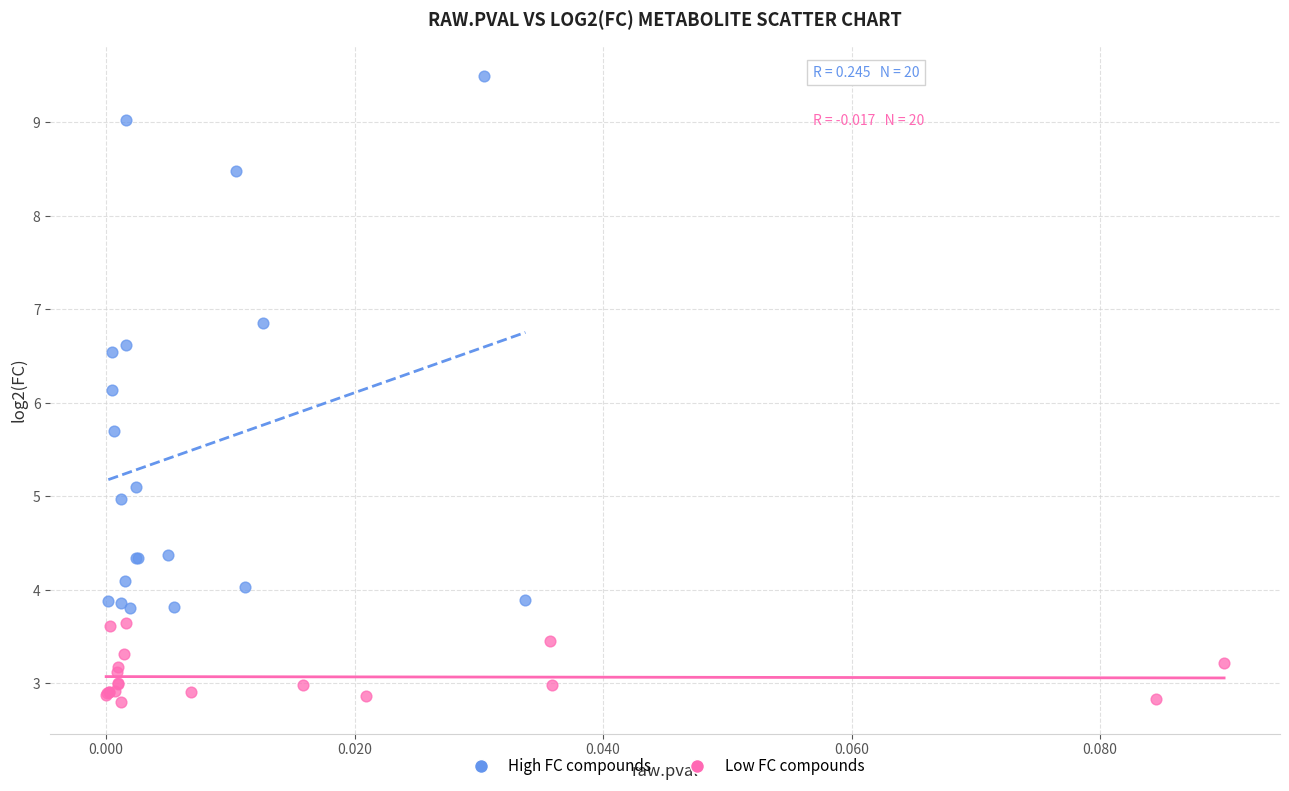

Which series reaches the minimum Y coordinate?

Low FC compounds